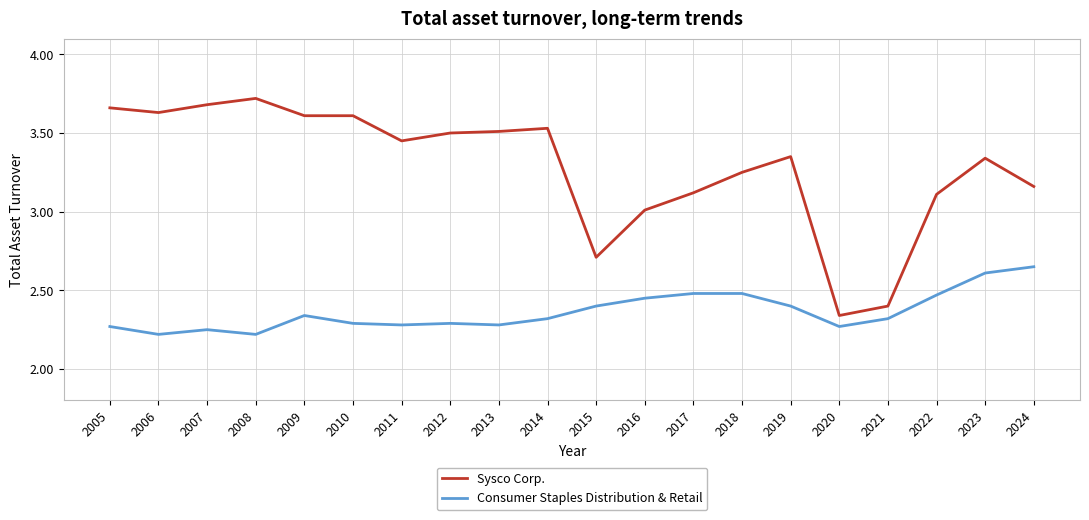

The Sysco Corp. series shows 2.3 at 2020. True or false?

True